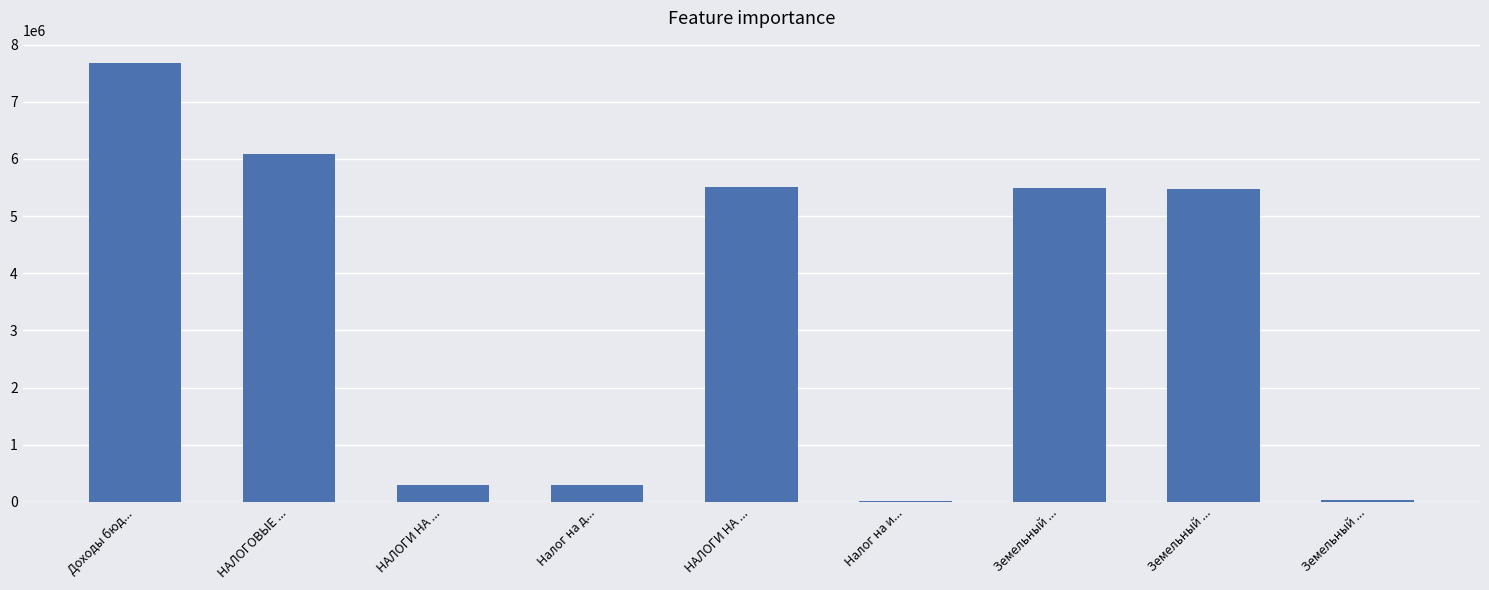

Reading right to left, list all the values displayed in this chart.

Земельный ...=28950.9	Земельный ...=5466602.5	Земельный ...=5495553.5	Налог на и...=11729.0	НАЛОГИ НА ...=5507282.4	Налог на д...=300525.2	НАЛОГИ НА ...=300525.2	НАЛОГОВЫЕ ...=6087407.6	Доходы бюд...=7683024.3